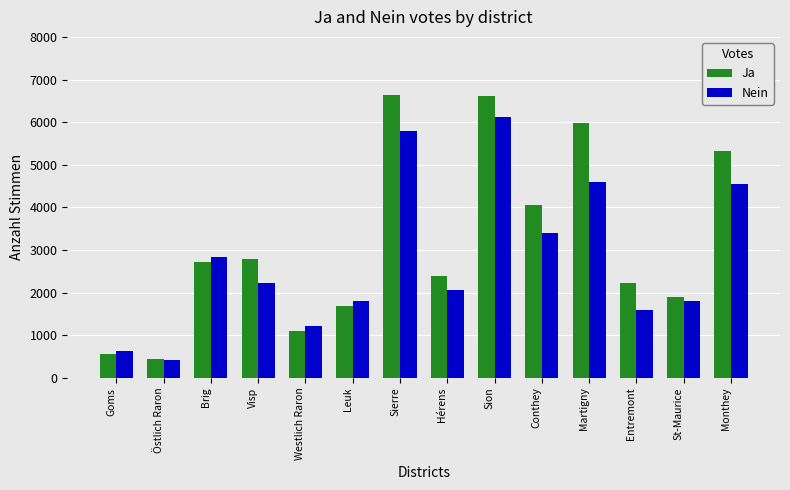

Is the value of Nein at Conthey greater than the value of Ja at Hérens?

Yes